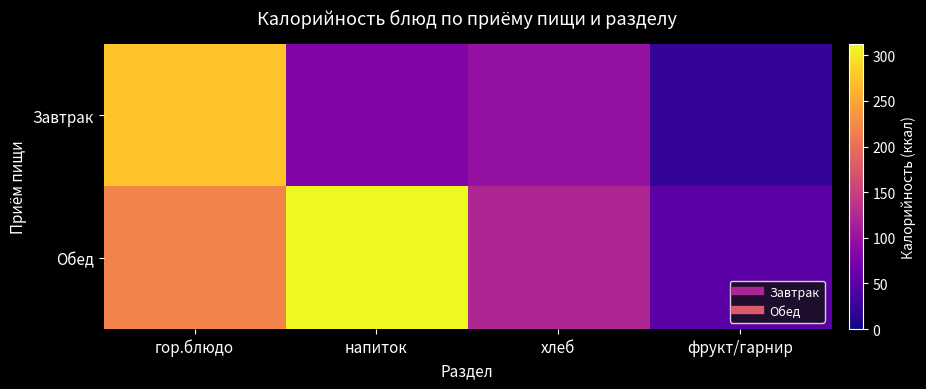

At how many categories does at least one series exceed 224?

2